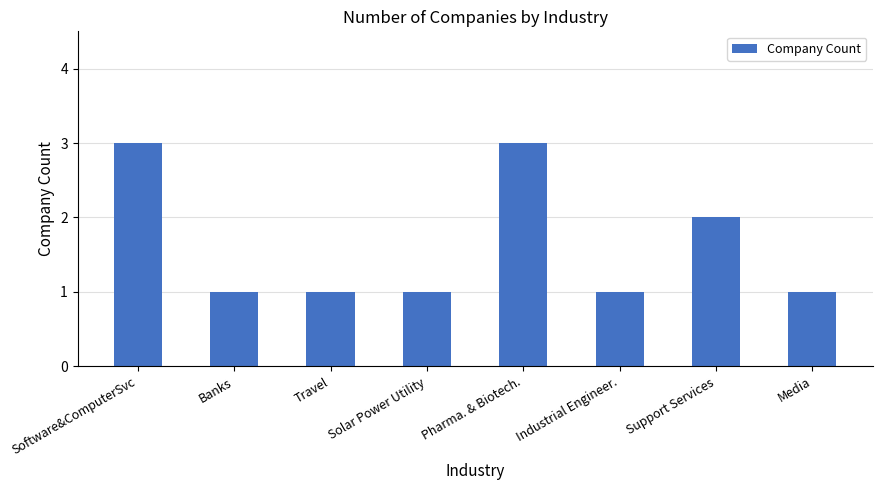

Reading right to left, list all the values displayed in this chart.

Media=1	Support Services=2	Industrial Engineer.=1	Pharma. & Biotech.=3	Solar Power Utility=1	Travel=1	Banks=1	Software&ComputerSvc=3